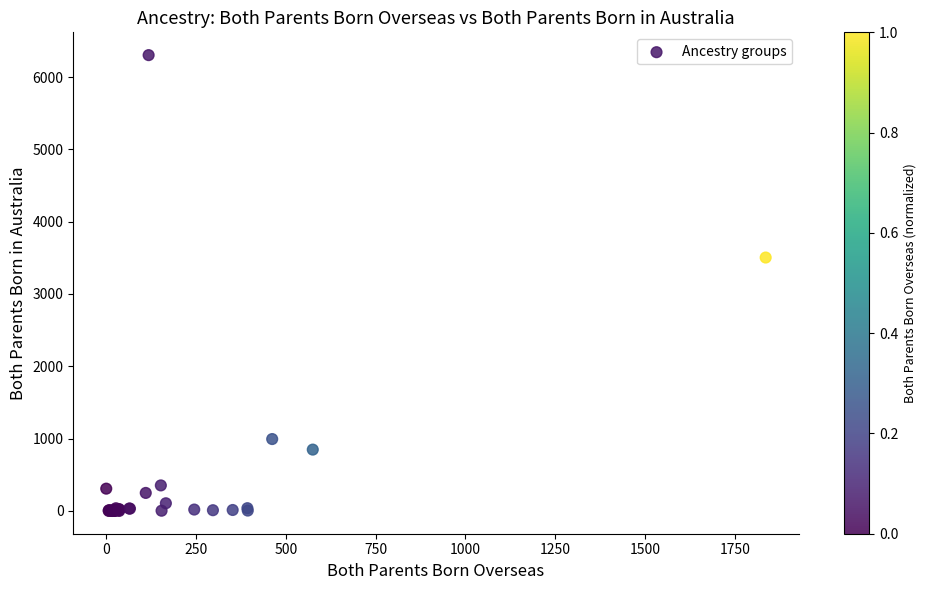

What Y value in the scatter plot is closest to 3151?

3504